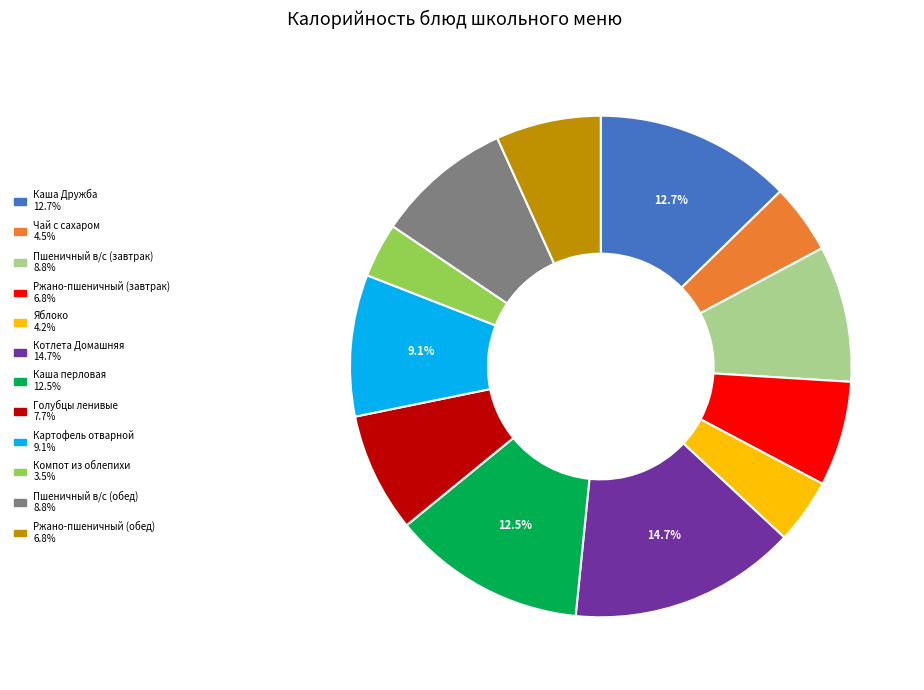

Does any single category account for the majority?

No